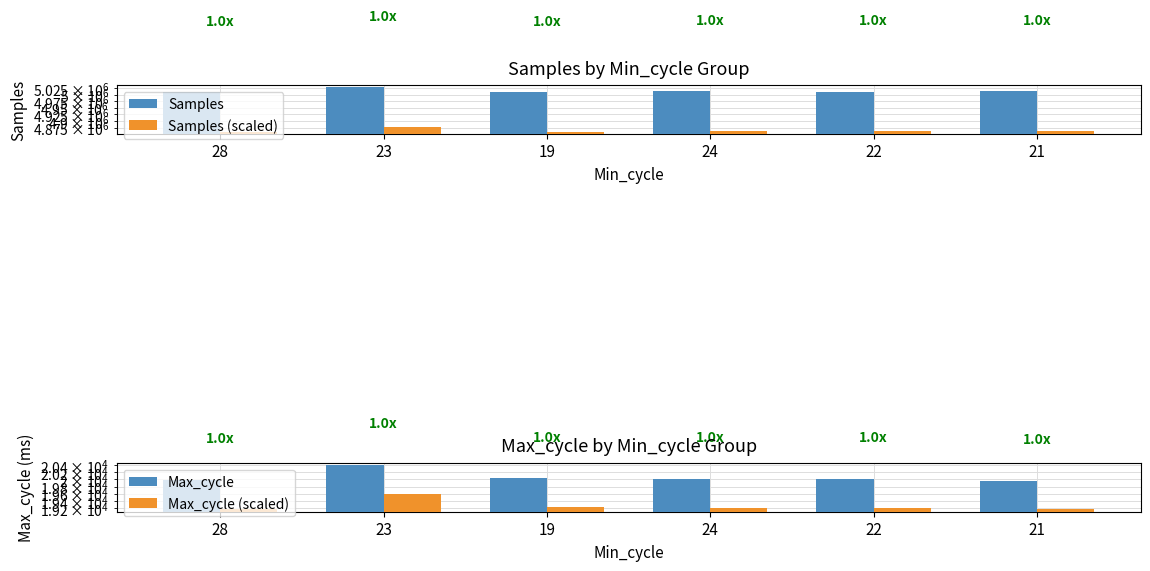

Reading left to right, transcribe all the data shown in this chart.

Samples: 28=5010618.0	23=5028483.0	19=5011044.0	24=5012084.0	22=5011303.0	21=5012097.0
Samples (scaled): 28=4860299.5	23=4877628.5	19=4860712.7	24=4861721.5	22=4860963.9	21=4861734.1
Max_cycle: 28=19980.0	23=20414.0	19=20028.0	24=20016.0	22=20016.0	21=19968.0
Max_cycle (scaled): 28=19180.8	23=19597.4	19=19226.9	24=19215.4	22=19215.4	21=19169.3